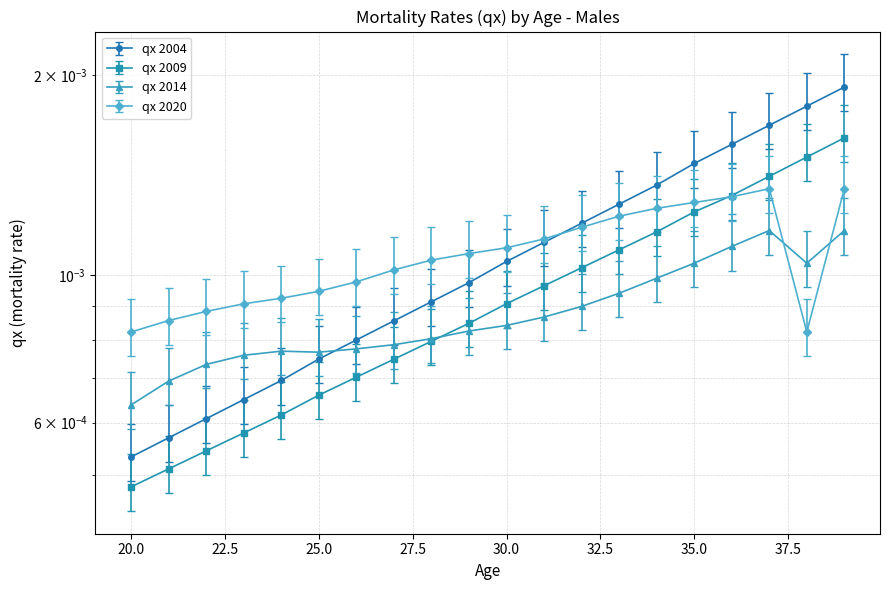

Which series has the largest total across all categories?

qx 2004